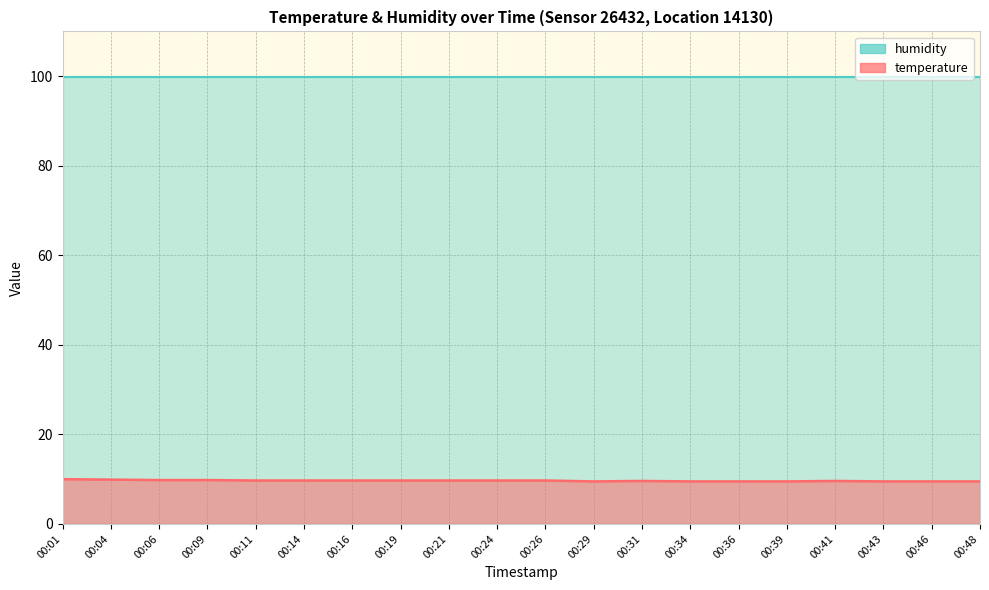

Is it true that the value at 00:48 is 12.6?

False